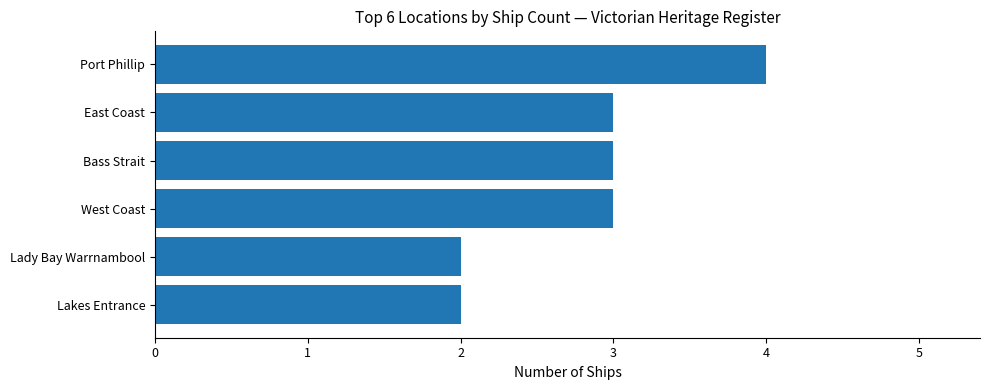

What is the average value?

3